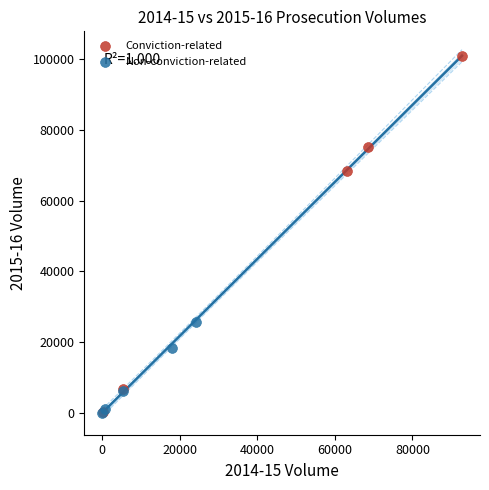

Which series has the widest spread of Y values?

Conviction-related